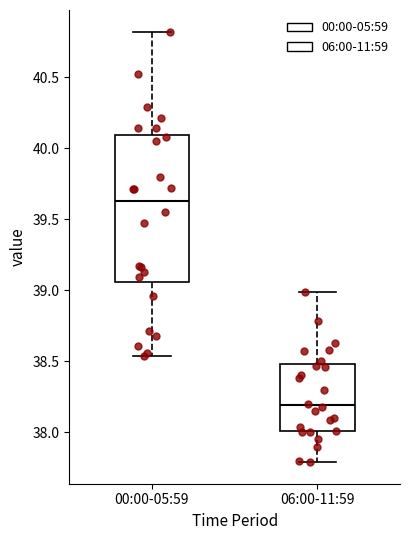

Which box has the lowest median line?

06:00-11:59